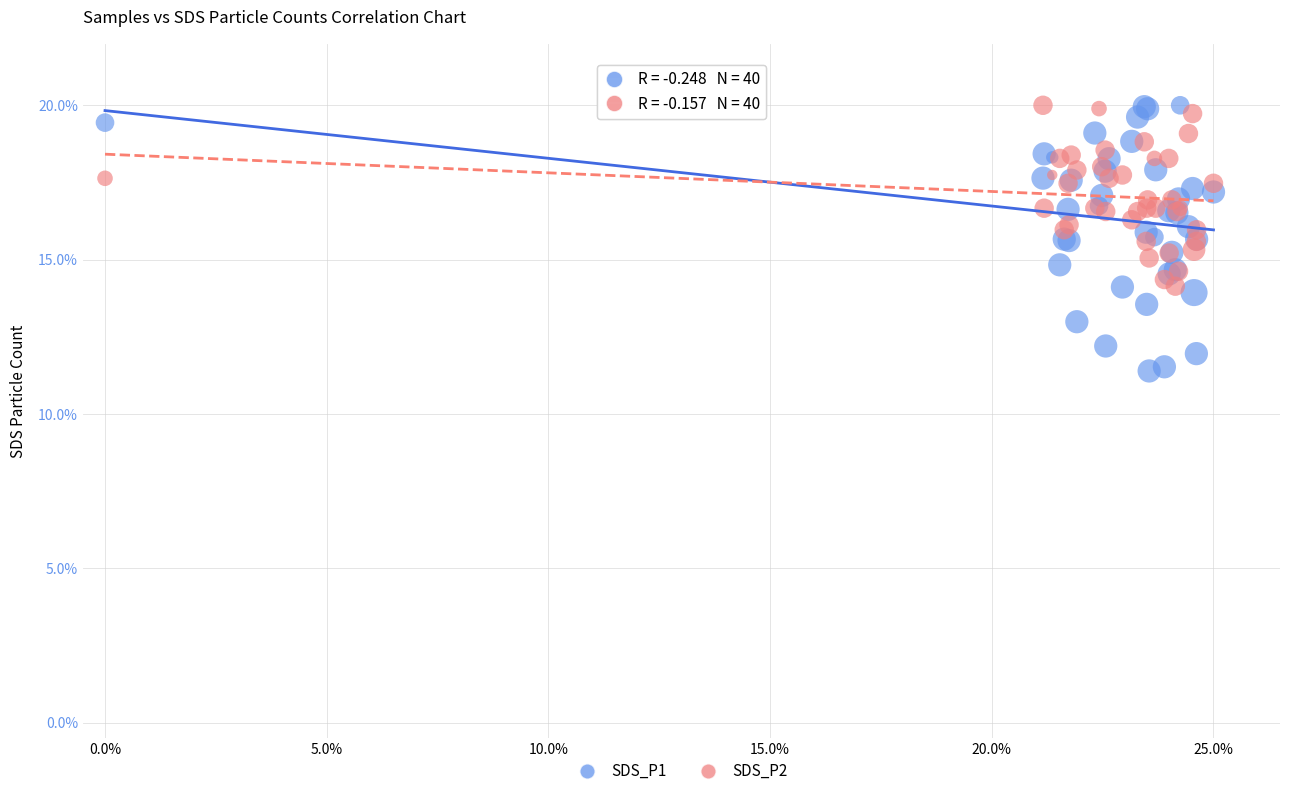

Which series has the largest Y range (max minus min)?

SDS_P1